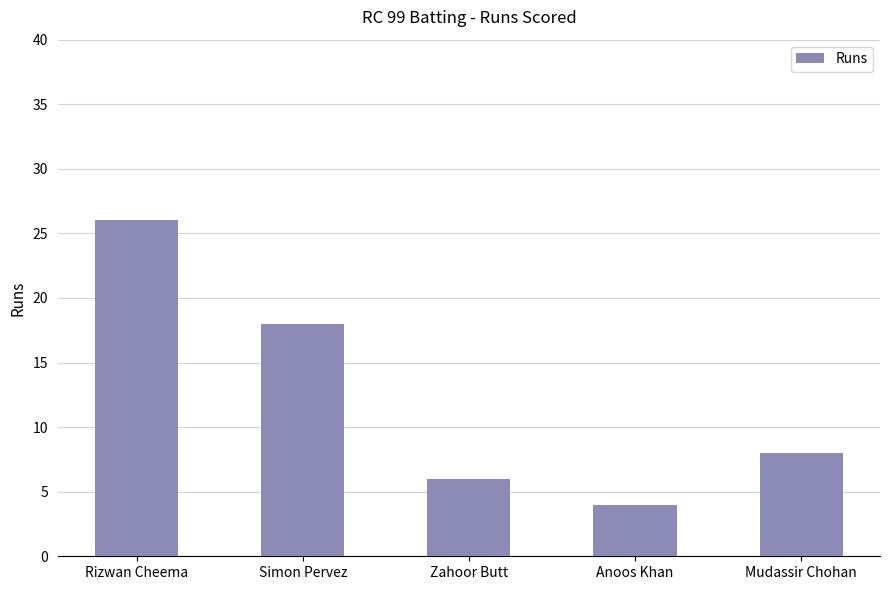

Rank the categories by value from highest to lowest.

Rizwan Cheema, Simon Pervez, Mudassir Chohan, Zahoor Butt, Anoos Khan